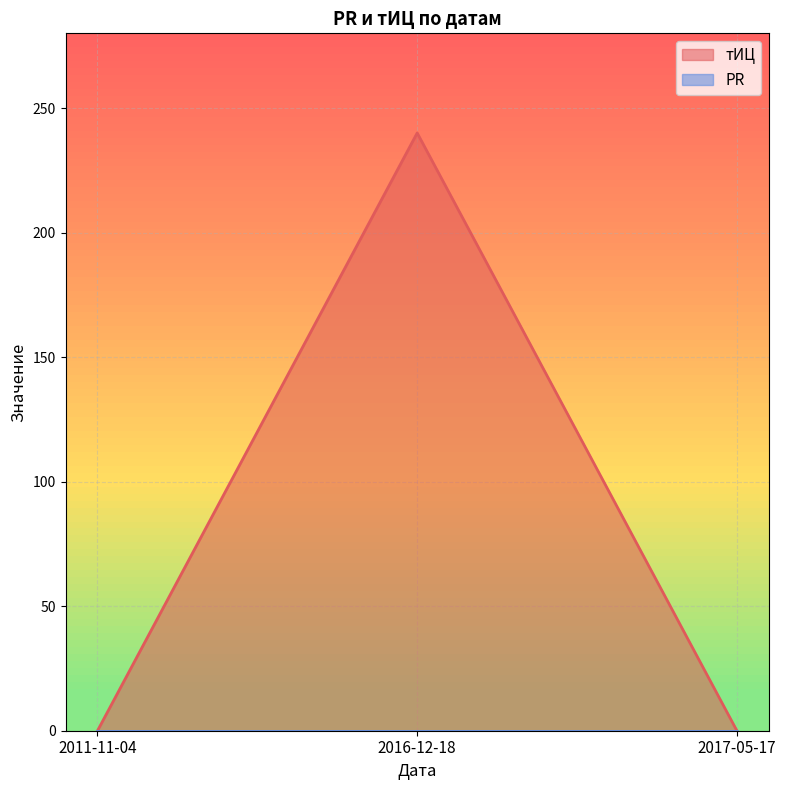

Reading right to left, what are all the values shown in this chart?

0	240	0